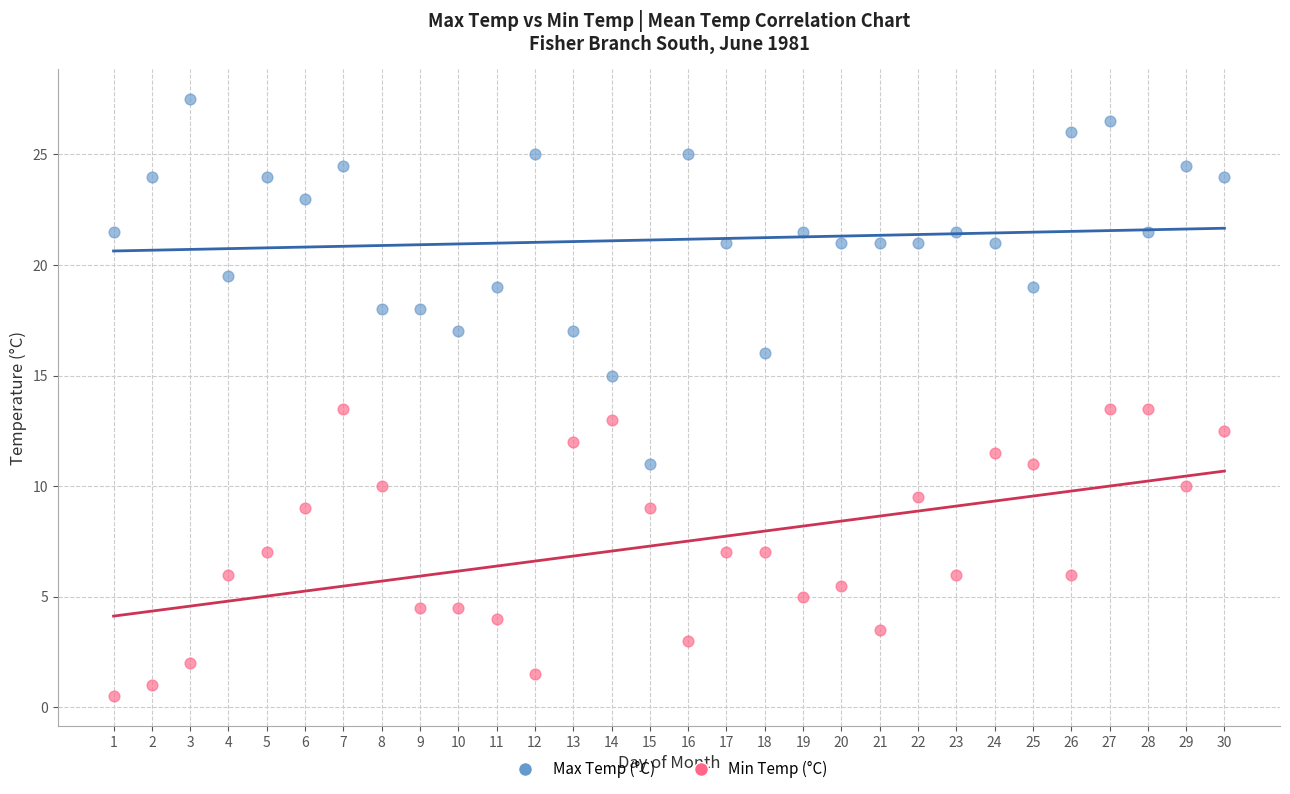

Which series contains the highest Y value?

Max Temp (°C)